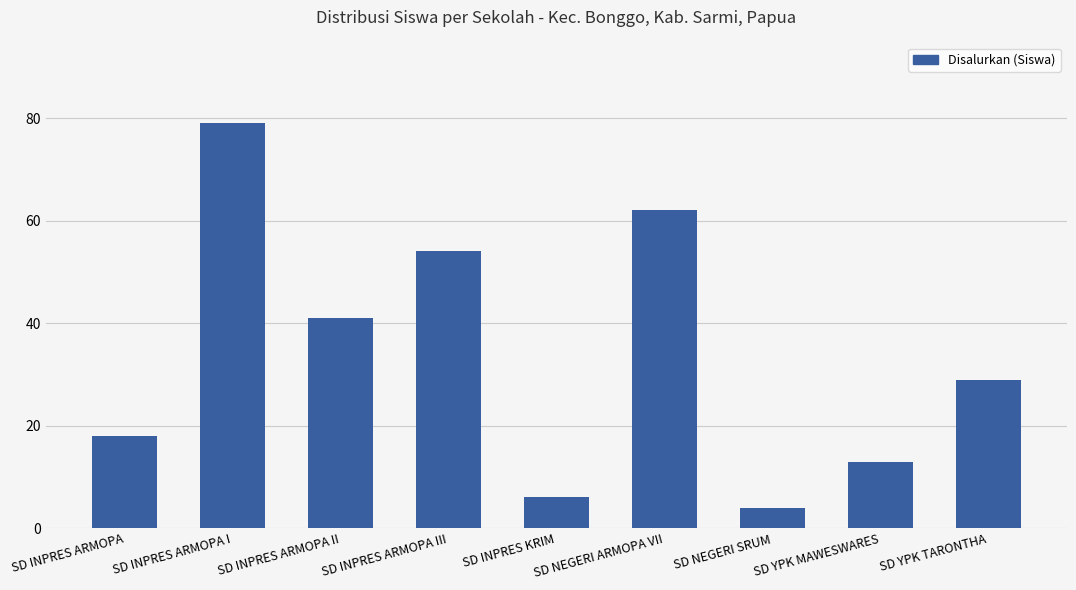

List the labels in order of value, largest first.

SD INPRES ARMOPA I, SD NEGERI ARMOPA VII, SD INPRES ARMOPA III, SD INPRES ARMOPA II, SD YPK TARONTHA, SD INPRES ARMOPA, SD YPK MAWESWARES, SD INPRES KRIM, SD NEGERI SRUM